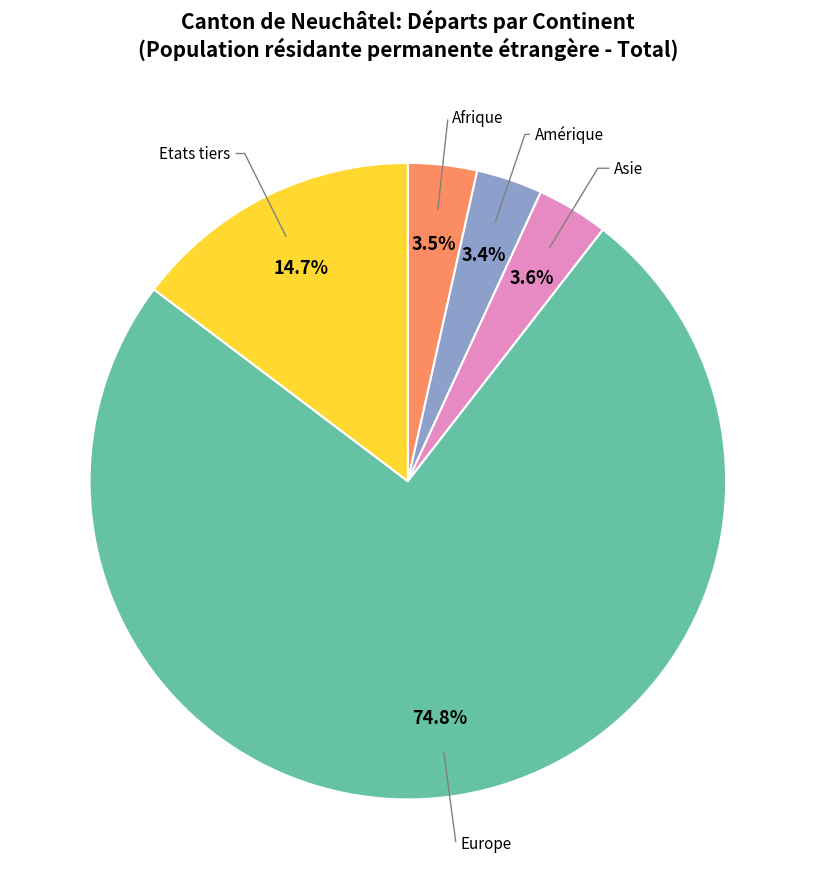

What portion of the pie excludes Amérique?

96.6%